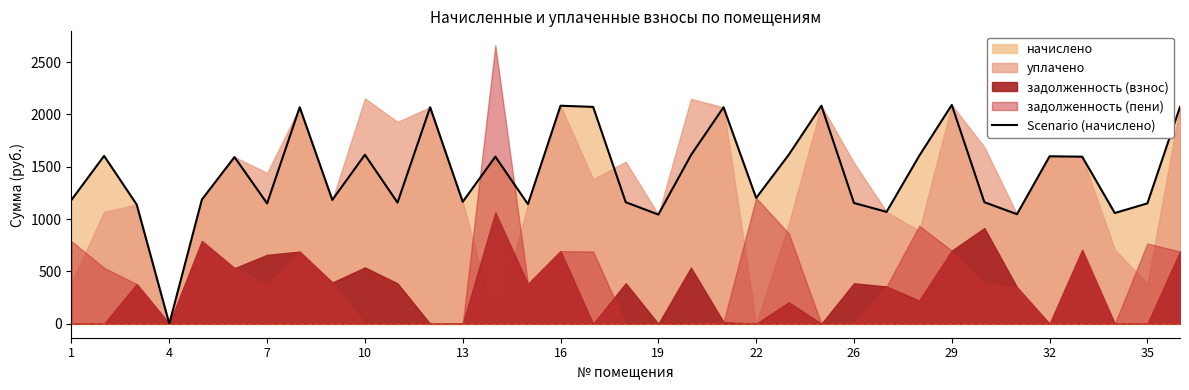

How many positive values are there?

34